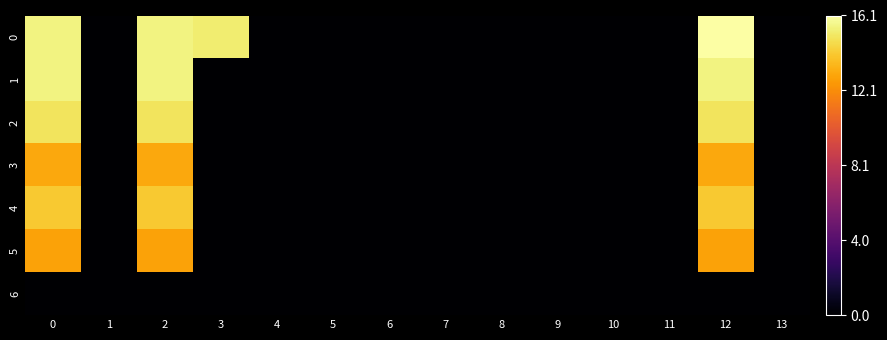

Rank the series by their maximum value, from lowest to highest.

6, 5, 3, 4, 2, 1, 0